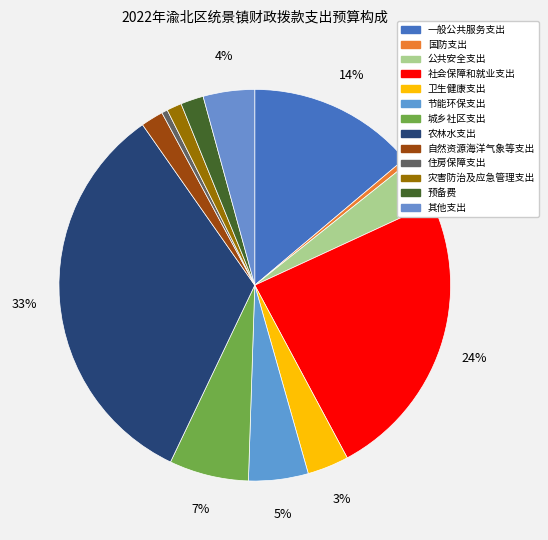

Rank the categories by value from highest to lowest.

农林水支出, 社会保障和就业支出, 一般公共服务支出, 城乡社区支出, 节能环保支出, 其他支出, 公共安全支出, 卫生健康支出, 预备费, 自然资源海洋气象等支出, 灾害防治及应急管理支出, 住房保障支出, 国防支出